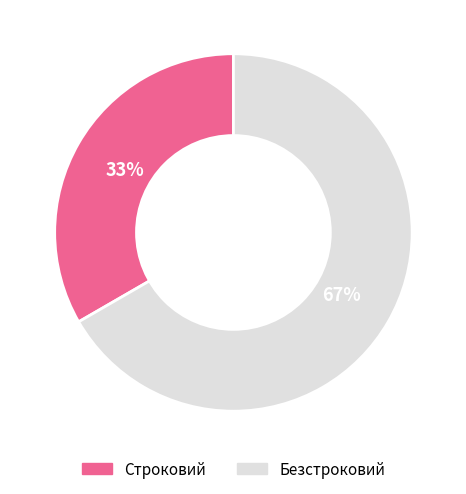

To the nearest percent, what is the average slice percentage?

50%